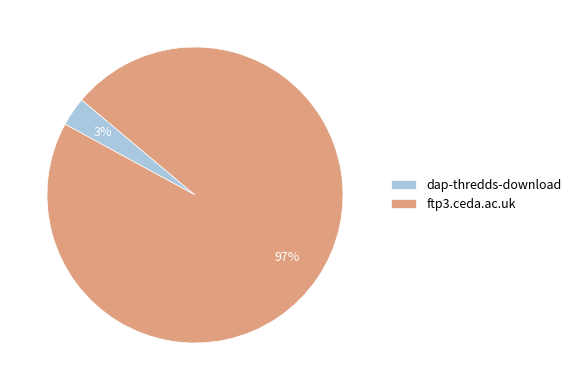

Which category accounts for the majority?

ftp3.ceda.ac.uk